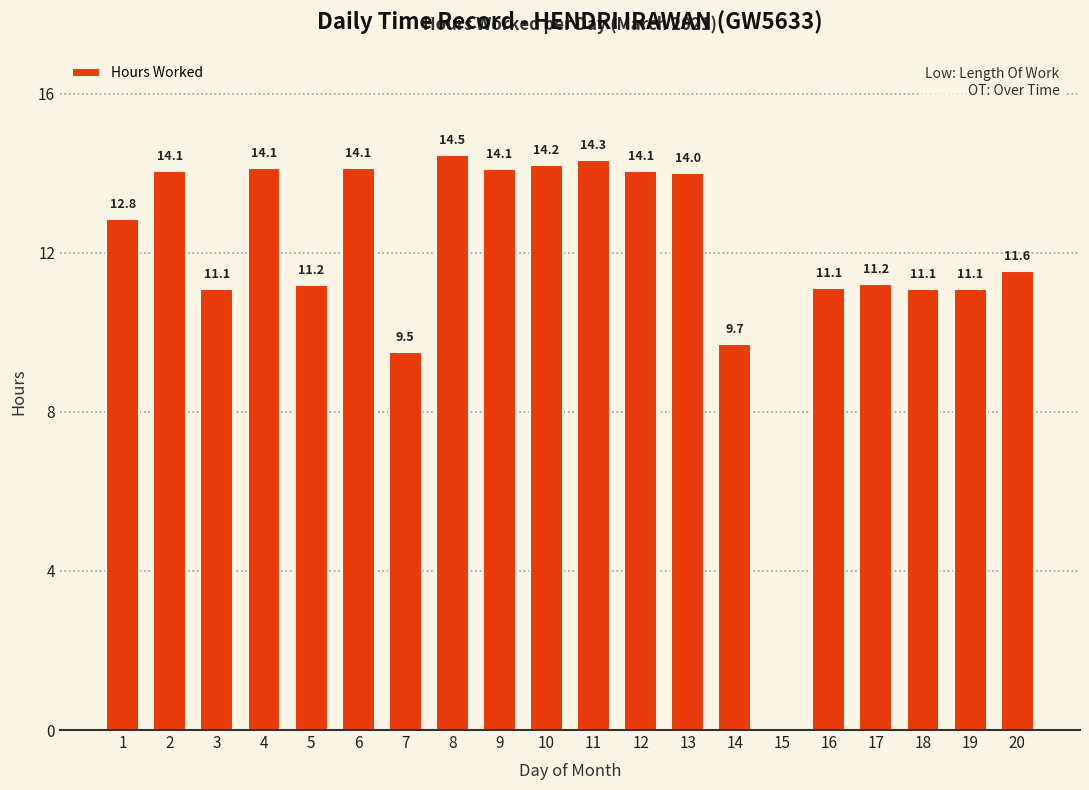

What is the maximum value shown in the chart?

14.5